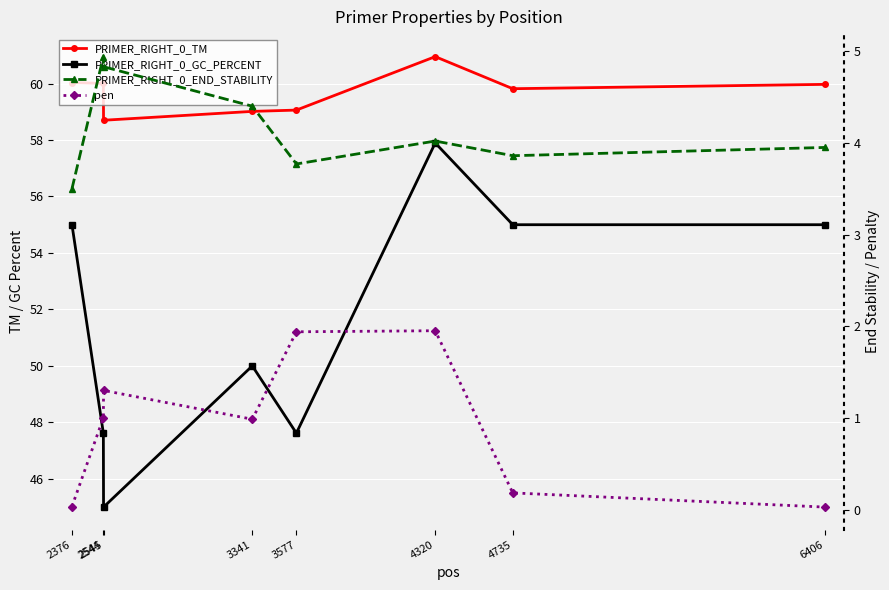

Does the chart display data point markers on the line(s)?

Yes